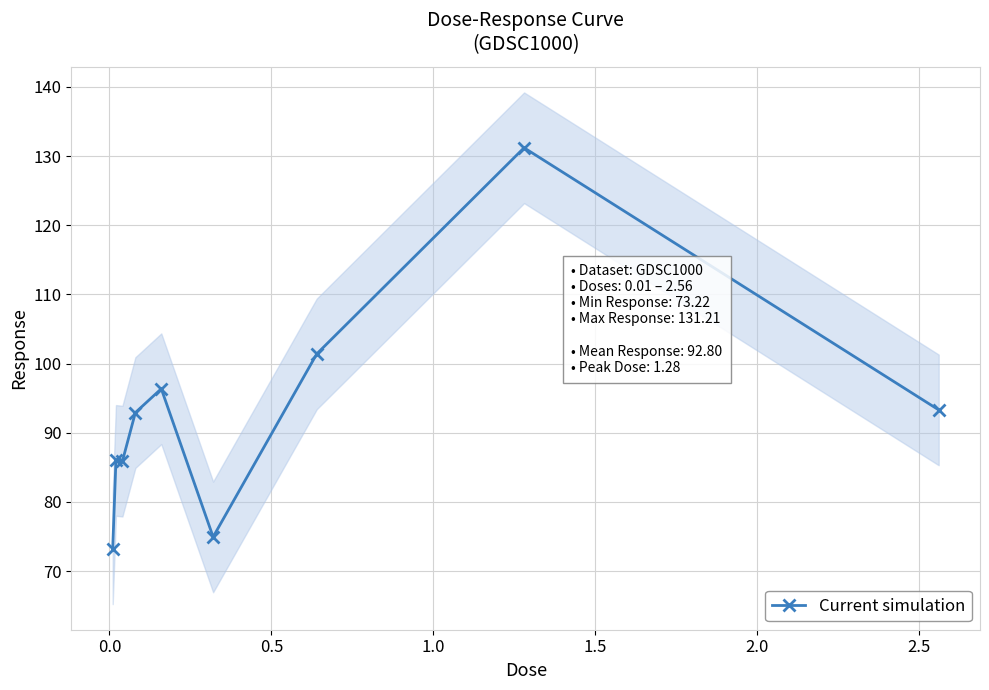

What is the lowest value of the Current simulation series?

73.2